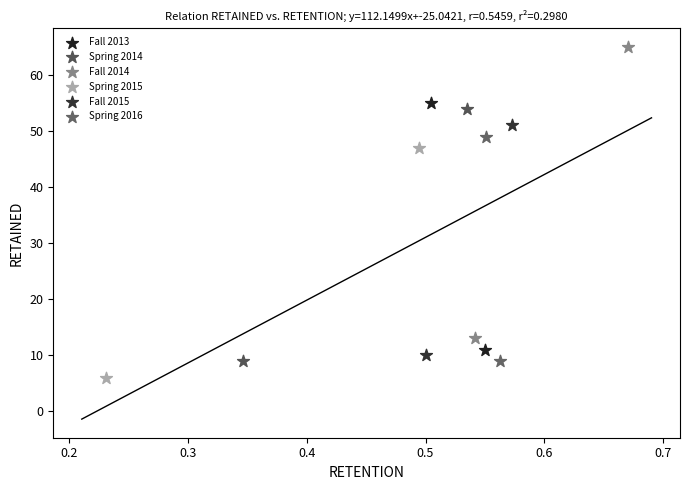

Which series has the widest spread of Y values?

Fall 2014